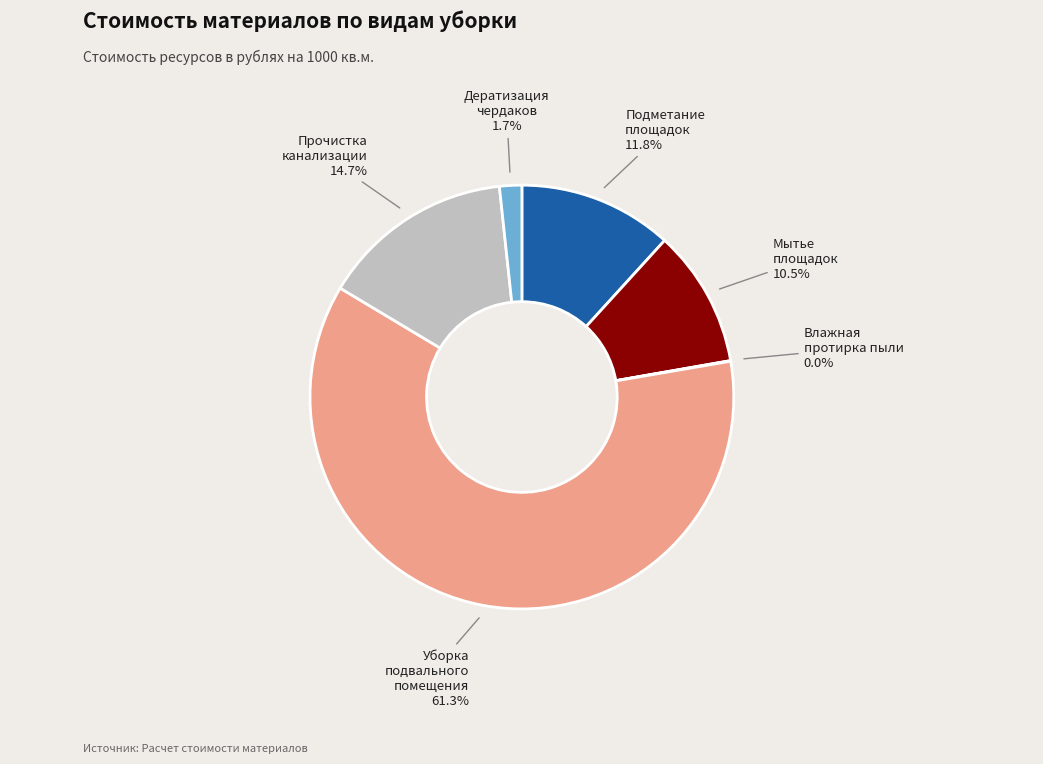

Is there a majority slice in this chart?

Yes